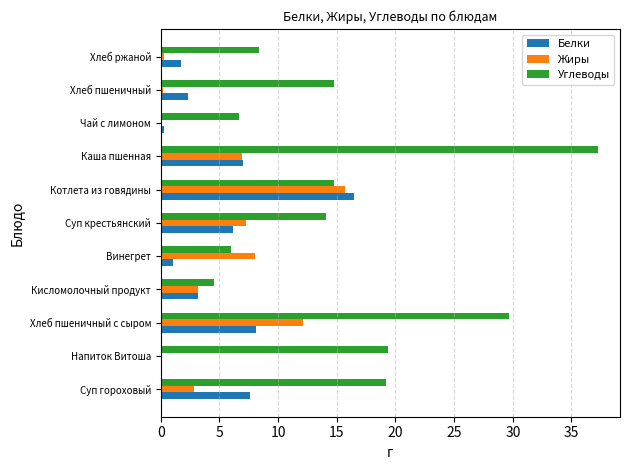

What is the sum of the Белки values at Суп крестьянский and Винегрет?

7.2